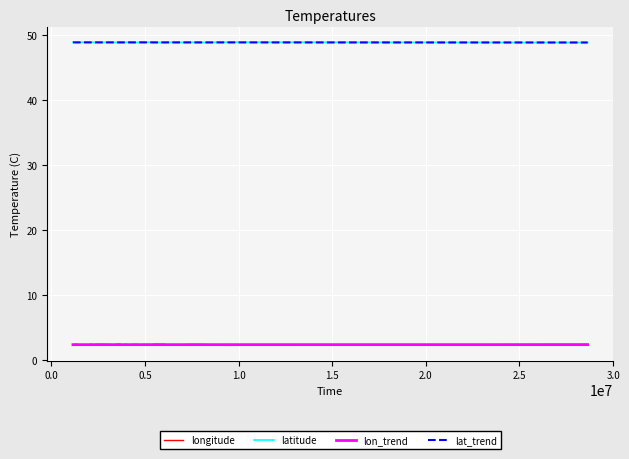

Which series has the largest range (max minus min)?

longitude